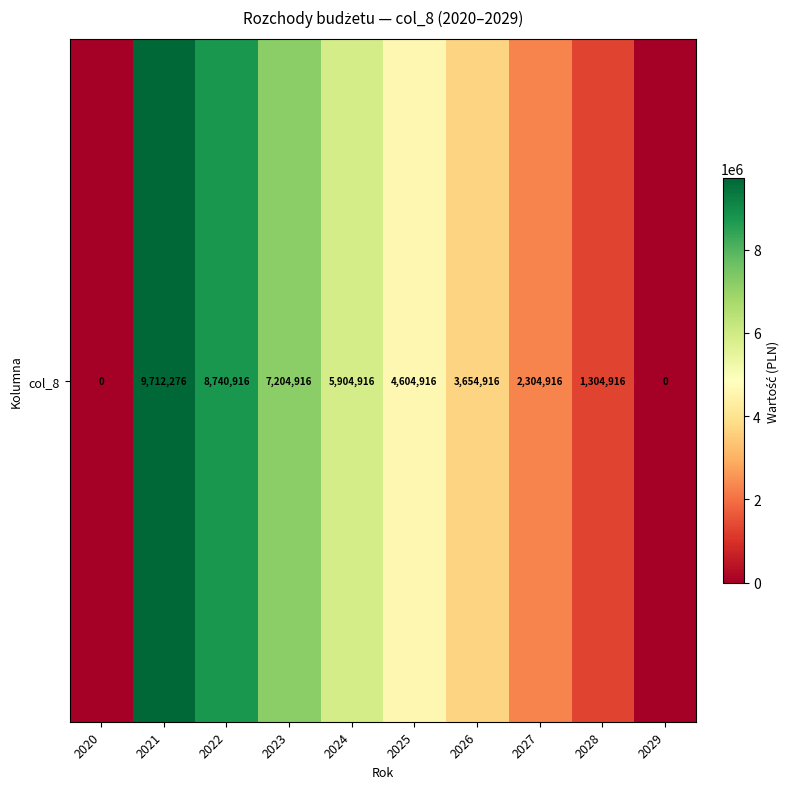

Reading left to right, list all the values displayed in this chart.

0.0	9712275.7	8740916.4	7204916.4	5904916.4	4604916.4	3654916.4	2304916.4	1304916.4	0.0